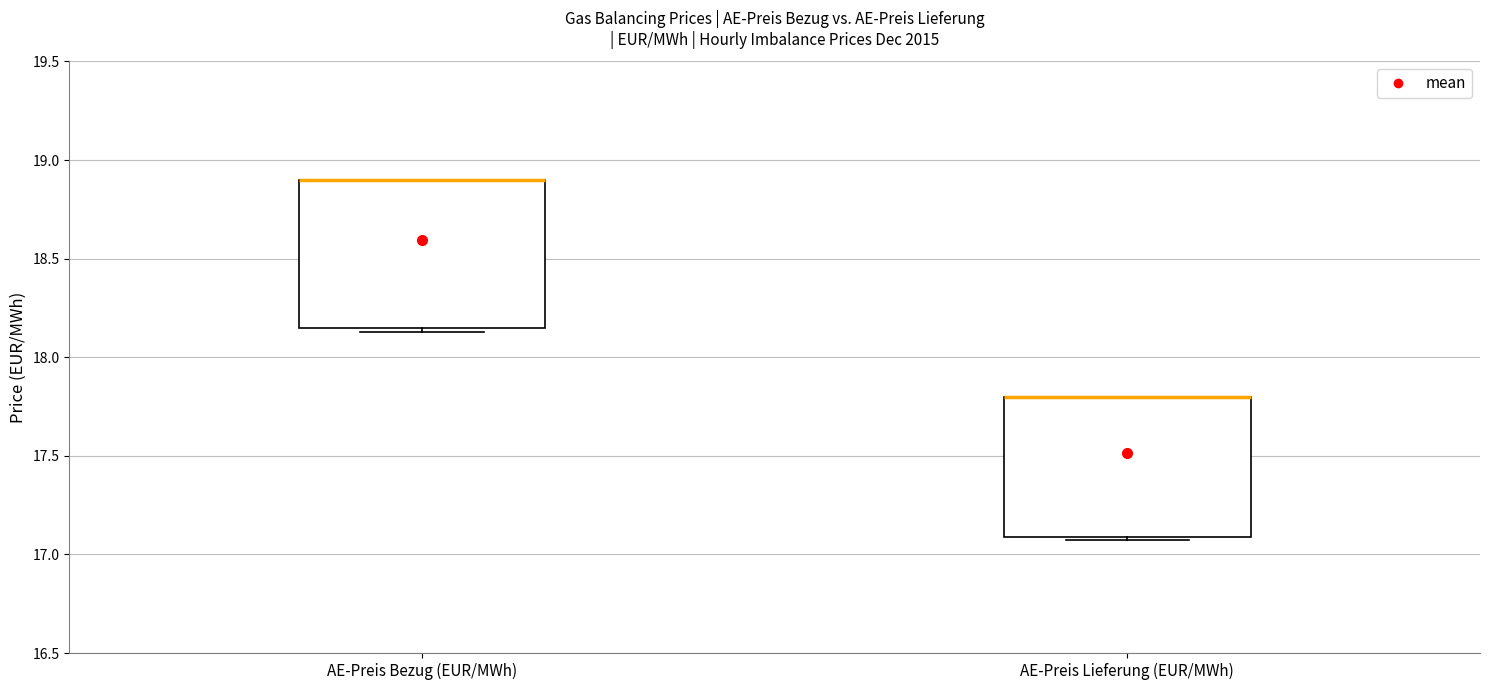

Reading left to right, transcribe this box plot: for each box, give where its median line is, the range the box spans, and where its two whiskers end, as read against the y-axis. The values are not printed on the chart, so give them approximately, as read against the axis.

AE-Preis Bezug (EUR/MWh): median 18.90 (drawn on the box's upper edge), box 18.15 to 18.90, whiskers 18.15 (just below the box's lower edge) to 18.90
AE-Preis Lieferung (EUR/MWh): median 17.80 (drawn on the box's upper edge), box 17.10 to 17.80, whiskers 17.05 to 17.80